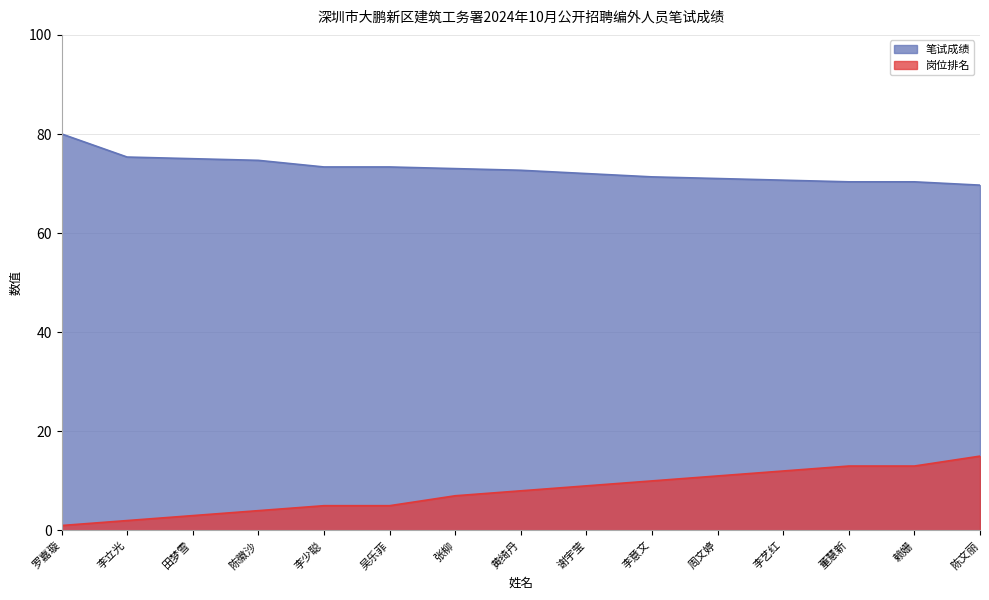

What is the average value of the 笔试成绩 series?

72.8